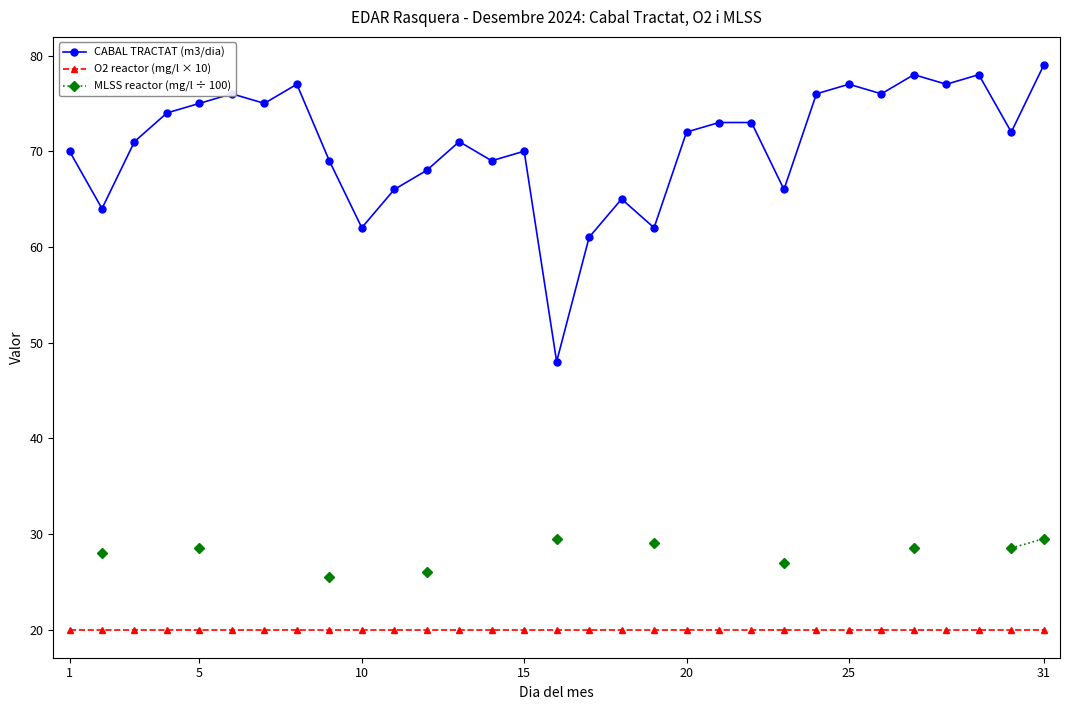

What is the difference between the maximum and second lowest values in the CABAL TRACTAT (m3/dia) series?

18